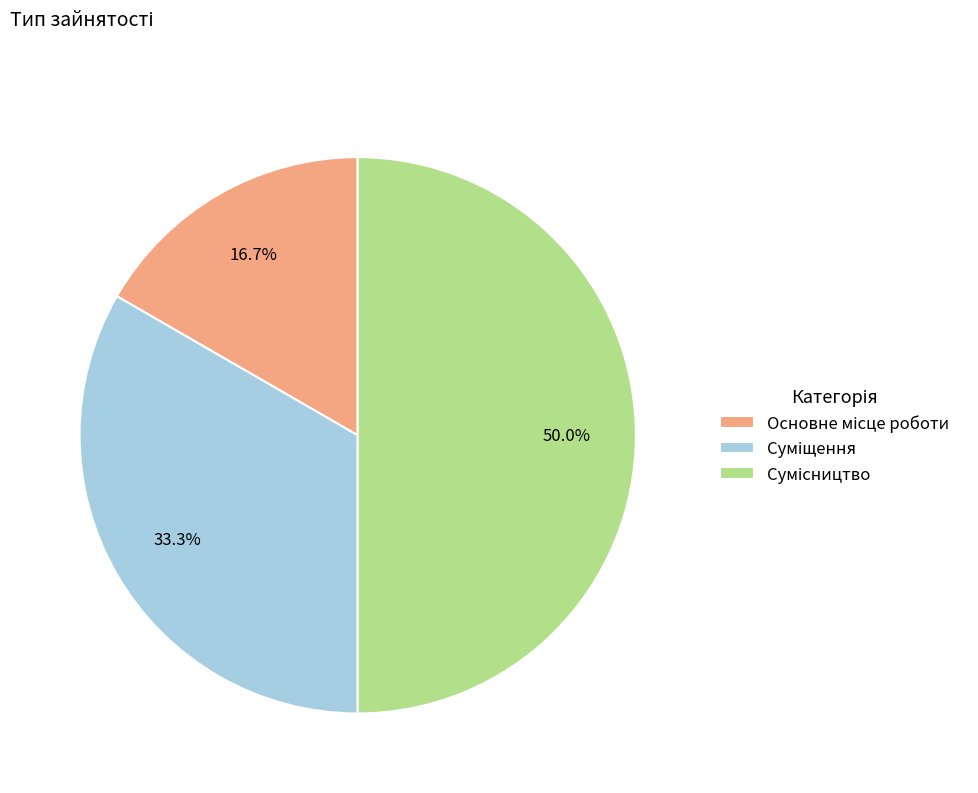

Count the number of slices in the pie.

3